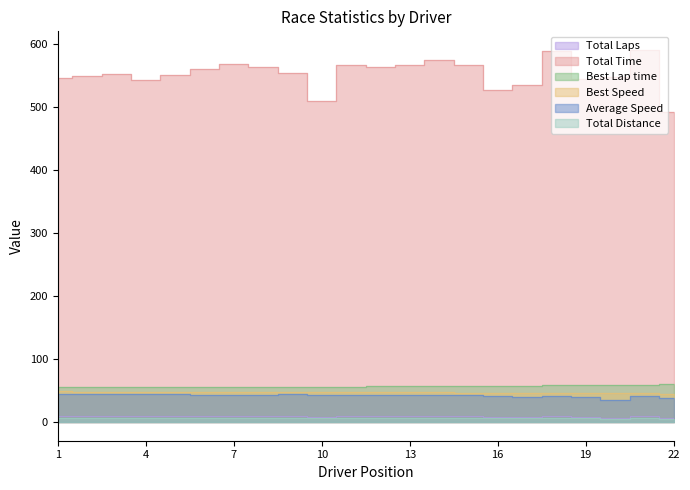

True or false: Best Lap time and Total Time cross at least once.

False